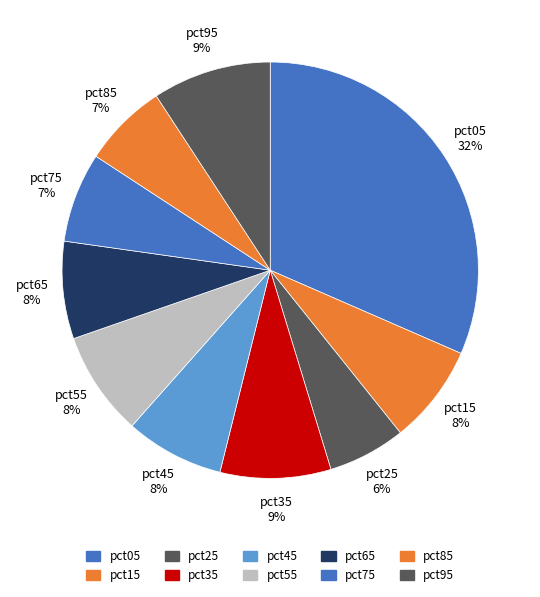

What percentage is the pct55 slice, to the nearest percent?

8%